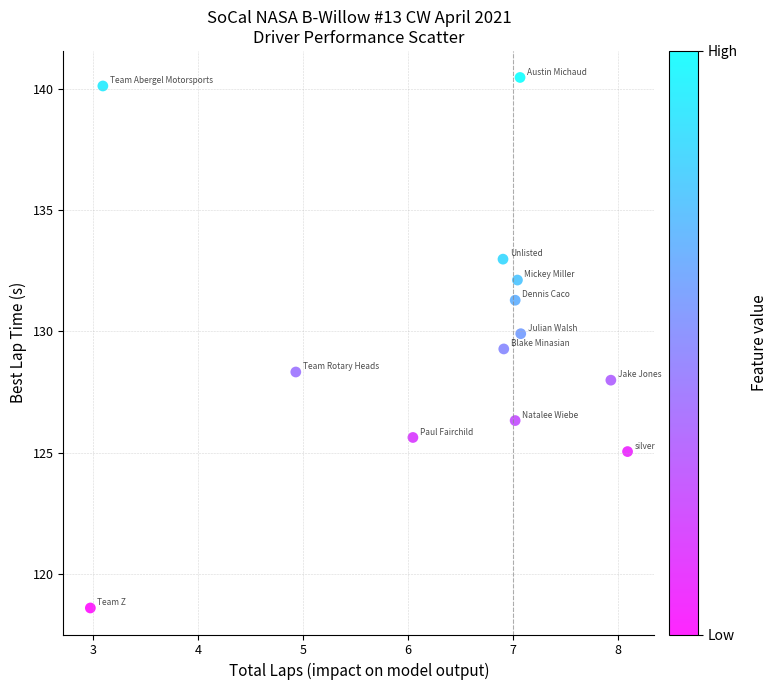

What is the range of Y values (max minus min)?

21.9